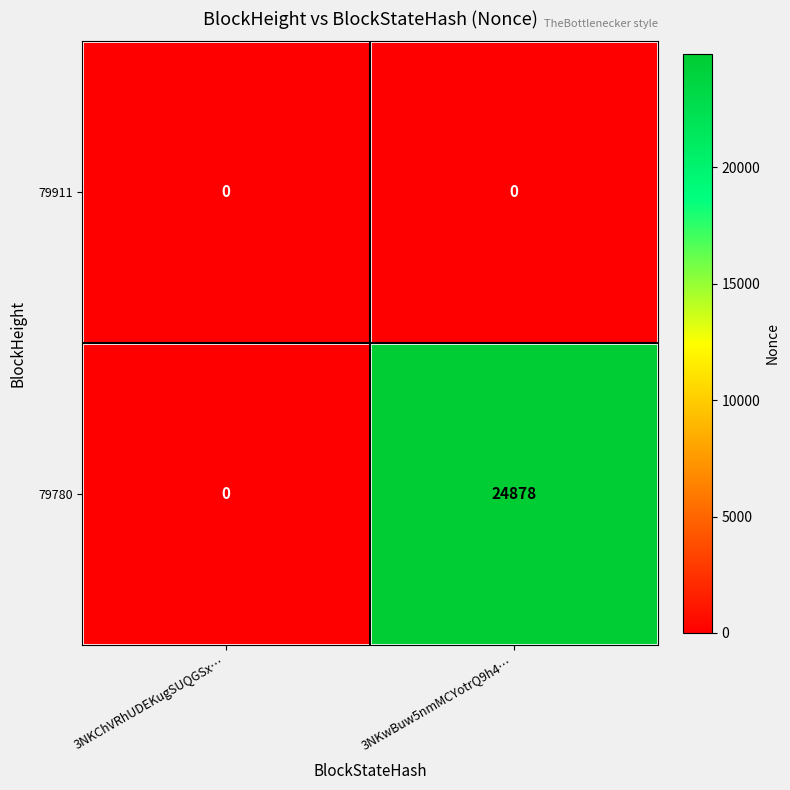

Reading left to right, transcribe all the data shown in this chart.

79911: 3NKChVRhUDEKugSUQGSx…=0	3NKwBuw5nmMCYotrQ9h4…=0
79780: 3NKChVRhUDEKugSUQGSx…=0	3NKwBuw5nmMCYotrQ9h4…=24878